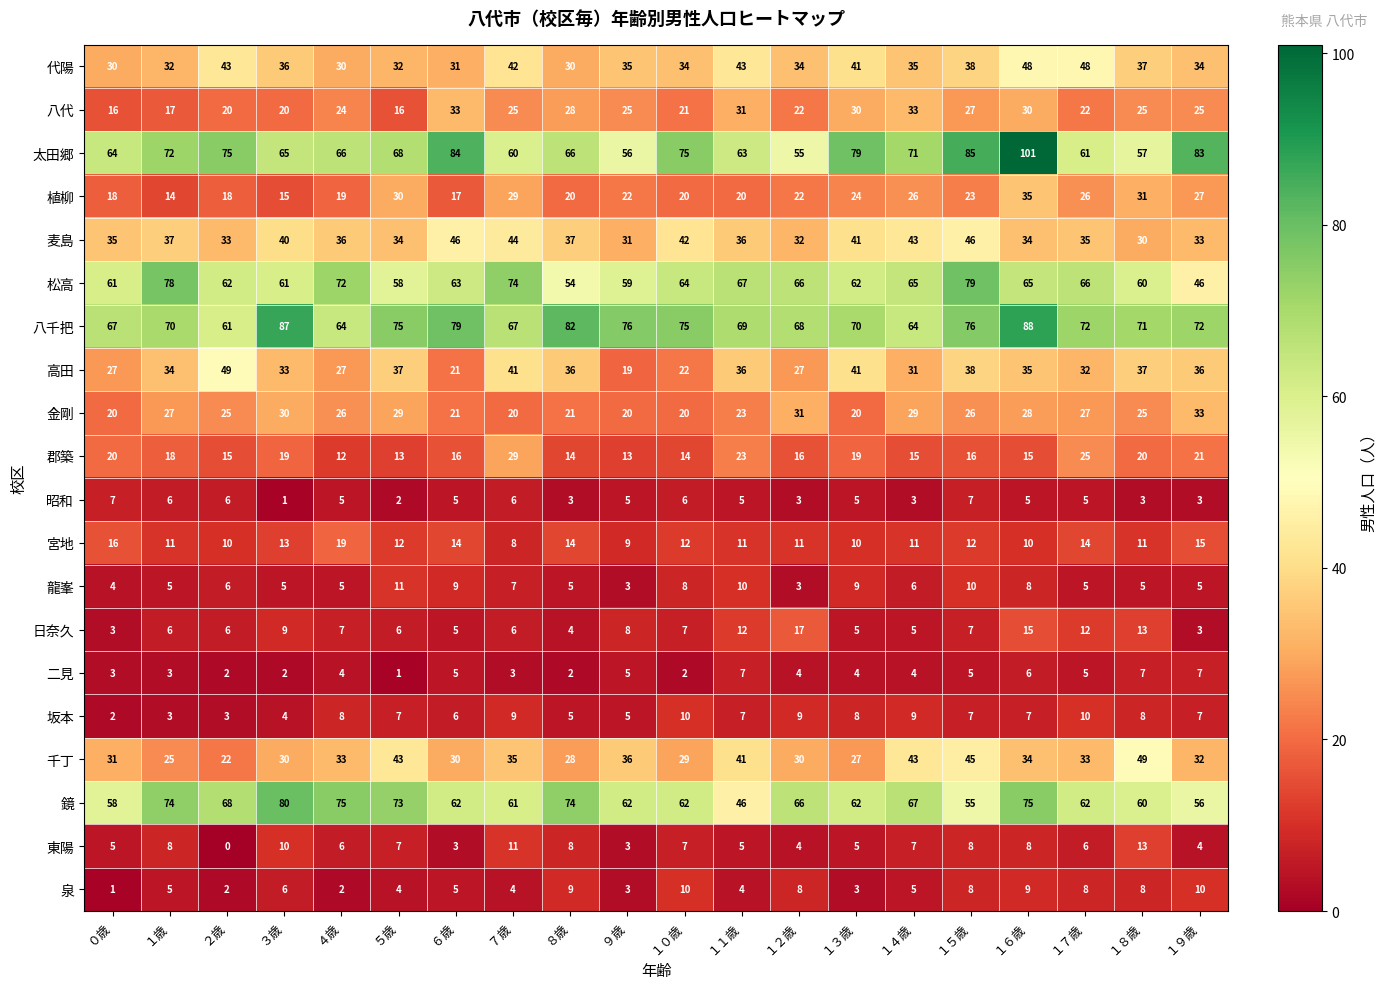

The value of 代陽 at ７歳 is 42. True or false?

True